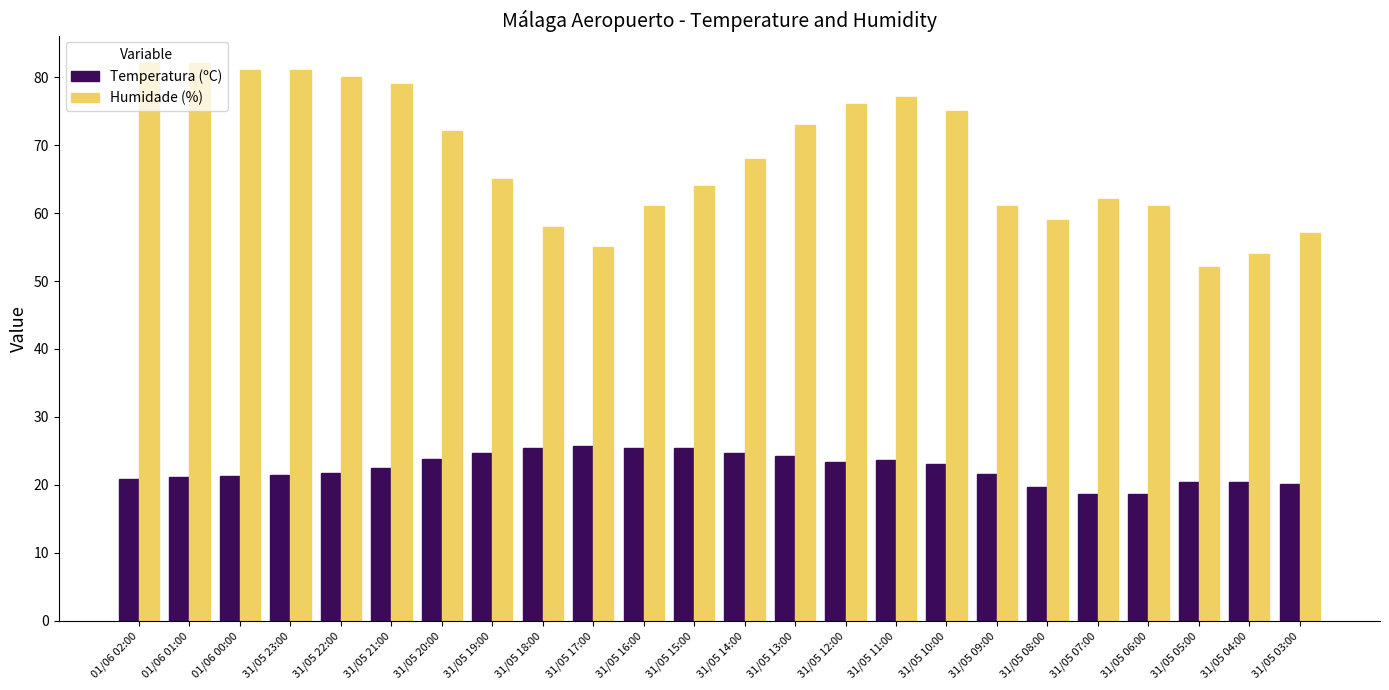

Rank the series at 01/06 01:00 from lowest to highest value.

Temperatura (ºC), Humidade (%)